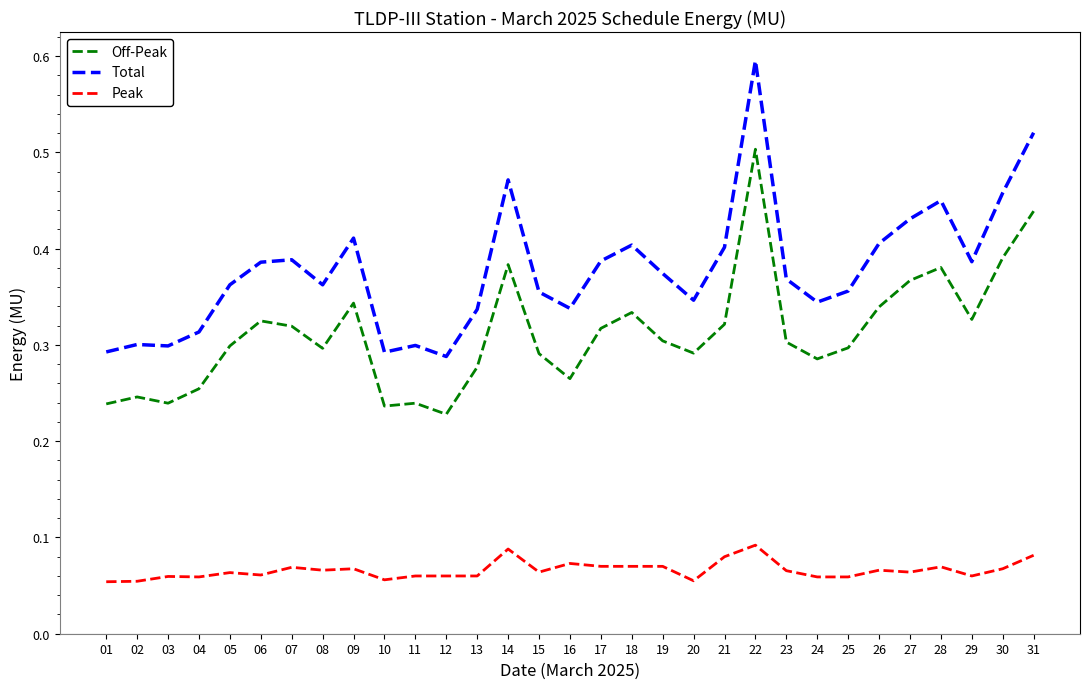

The value of Peak at 15 is 0.0. True or false?

False